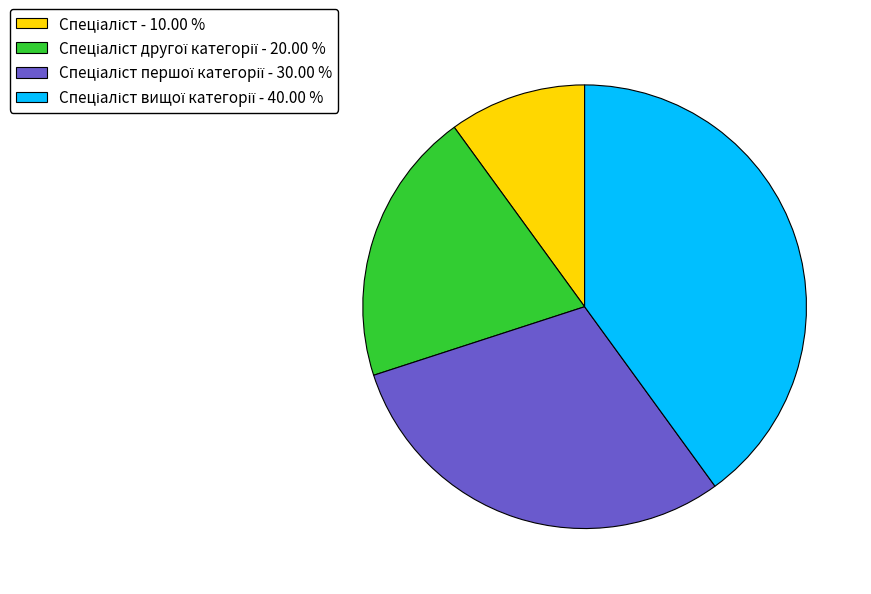

Does any single category account for the majority?

No